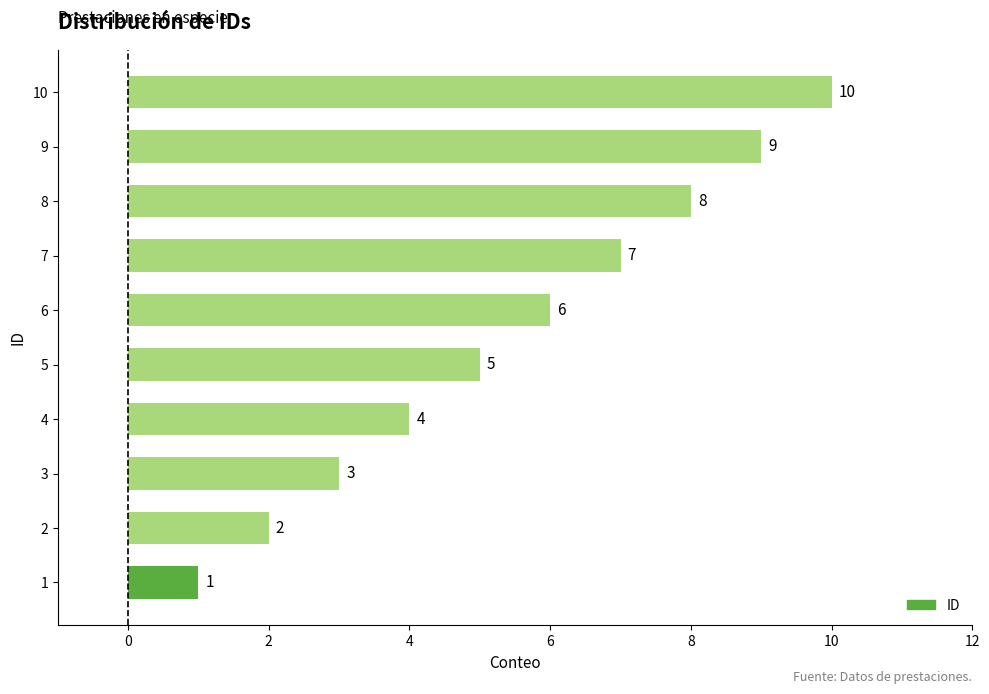

Count the number of categories in the chart.

10